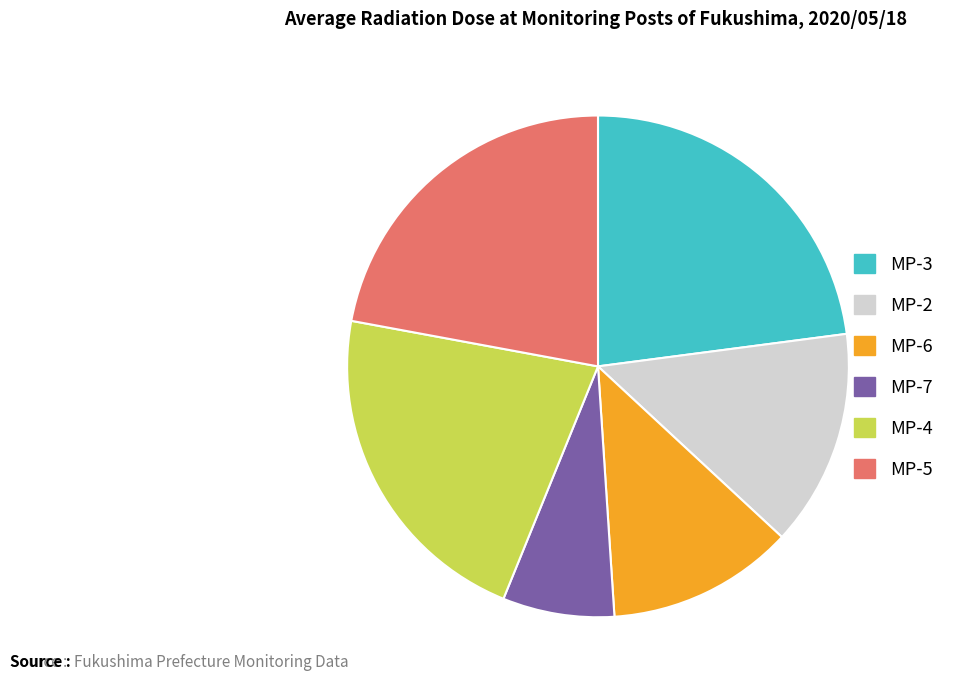

Between MP-2 and MP-4, which is larger?

MP-4